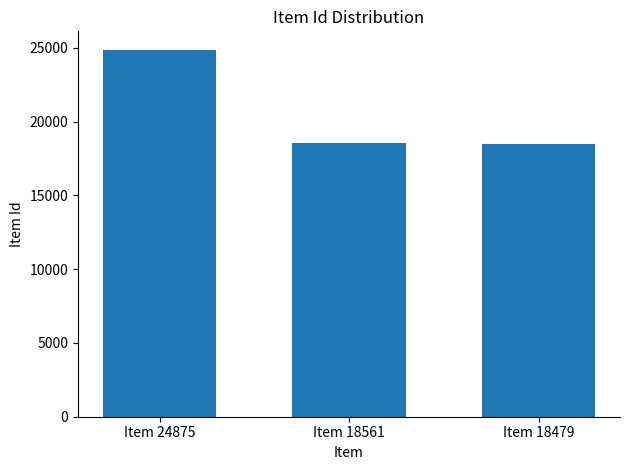

The value at Item 18561 is 18561. True or false?

True